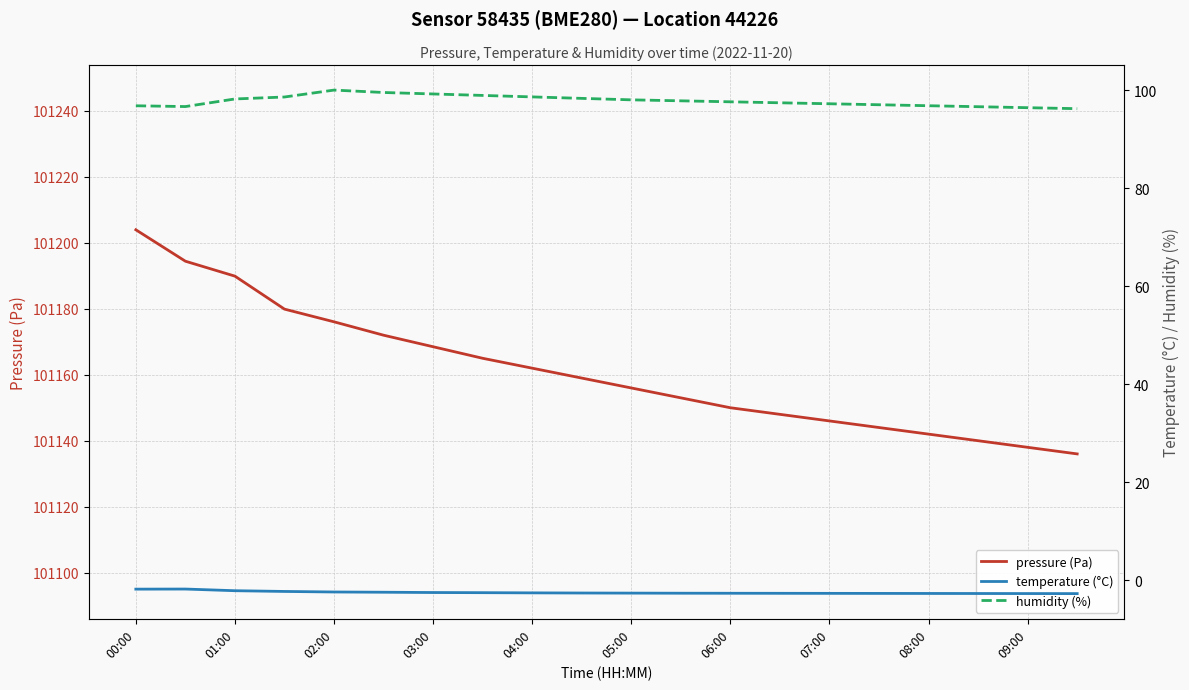

The pressure (Pa) series shows 155404.2 at 04:00. True or false?

False